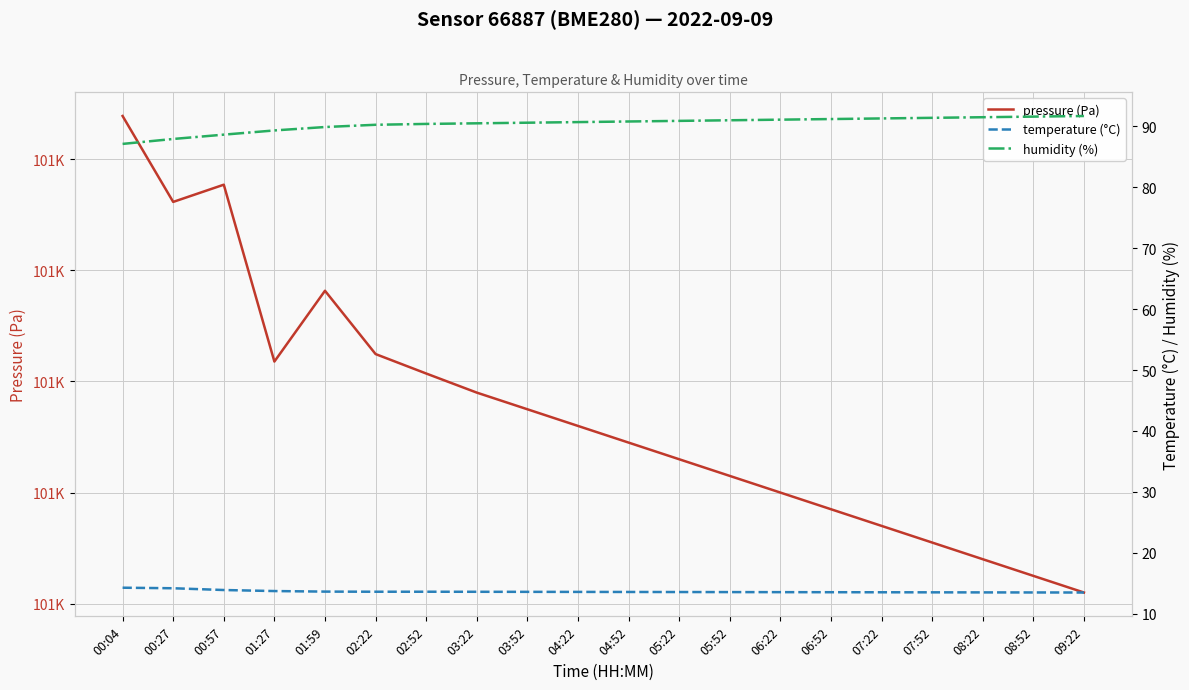

True or false: pressure (Pa) and temperature (°C) intersect in this chart.

False